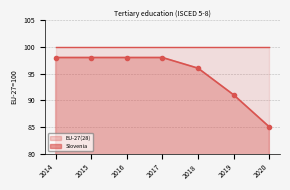

What is the approximate value at 2020?

85